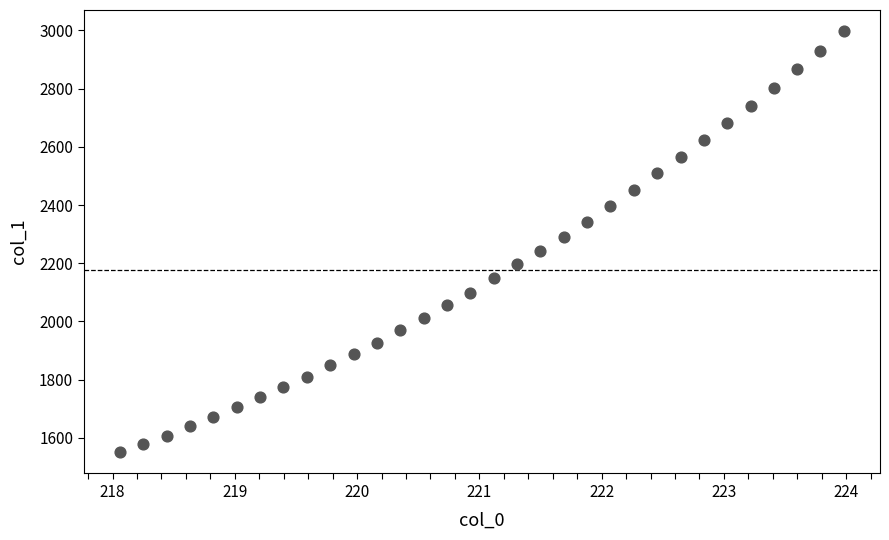

What is the range of X values (max minus min)?

5.9